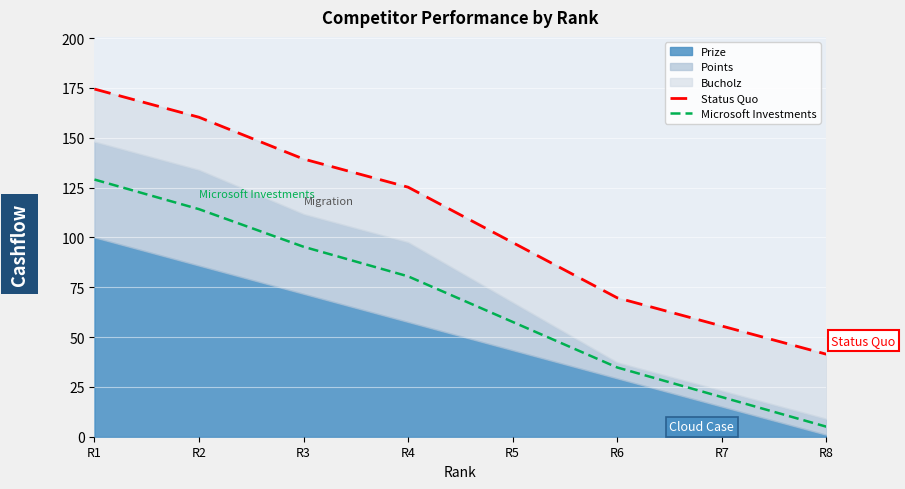

What is the total value across all series at R5?

155.0